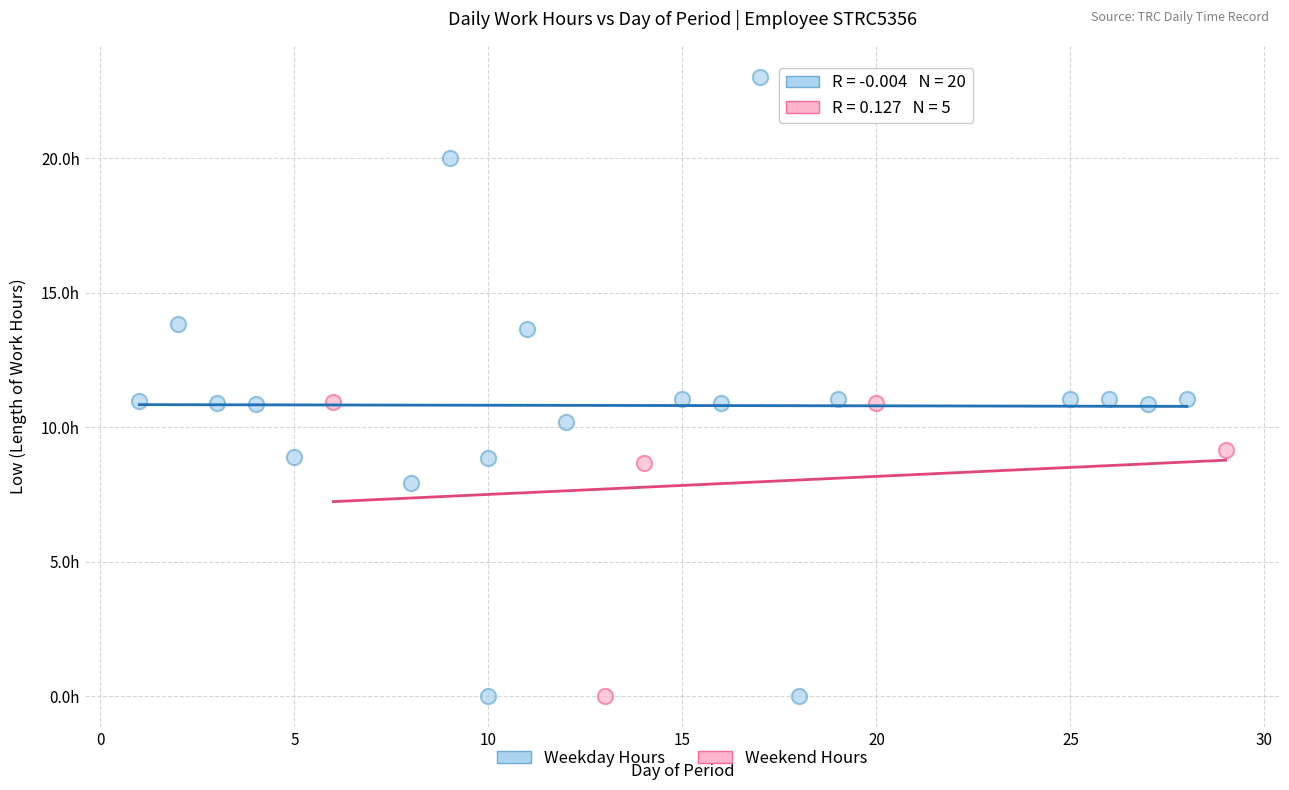

What are all the series names shown in the legend?

Weekday Hours, Weekend Hours